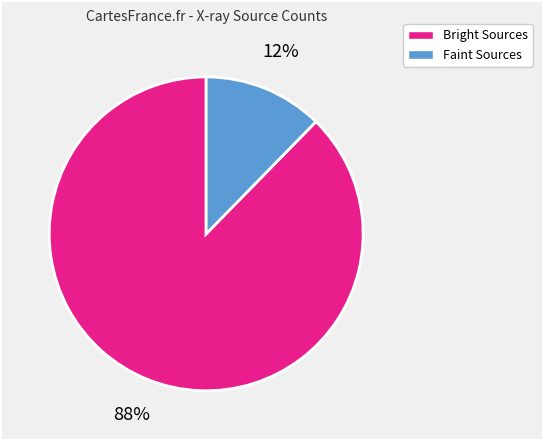

To the nearest percent, what is the average slice percentage?

50%